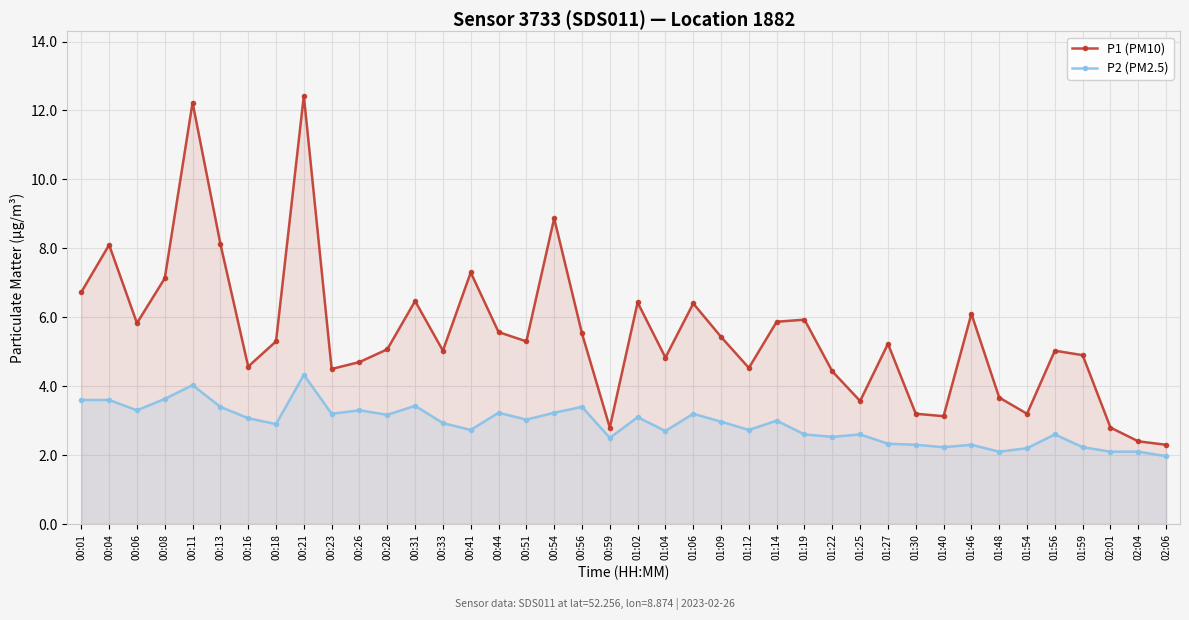

True or false: P2 (PM2.5) and P1 (PM10) cross at least once.

False